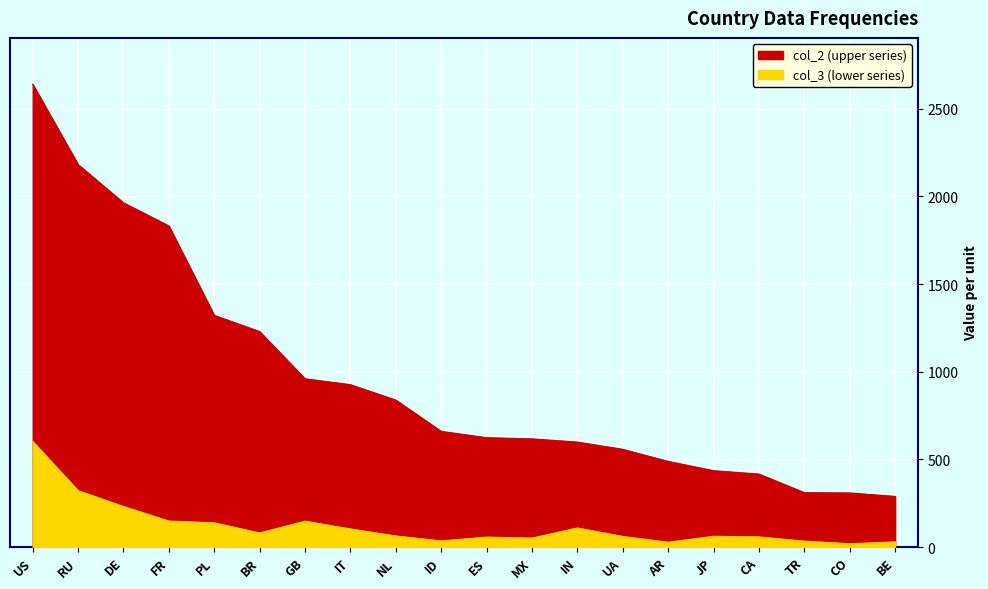

Reading right to left, list all the values displayed in this chart.

col_3 (lower): 29.1	18.6	33.6	57.5	61.0	27.3	60.1	108.5	50.8	56.4	34.9	62.8	103.0	147.4	79.9	137.9	148.0	231.0	321.2	601.7
col_2 (upper): 288.7	308.4	310.2	416.1	435.5	488.3	557.2	598.6	616.9	623.6	659.6	838.1	926.1	959.7	1229.1	1321.5	1831.7	1963.4	2181.8	2640.5